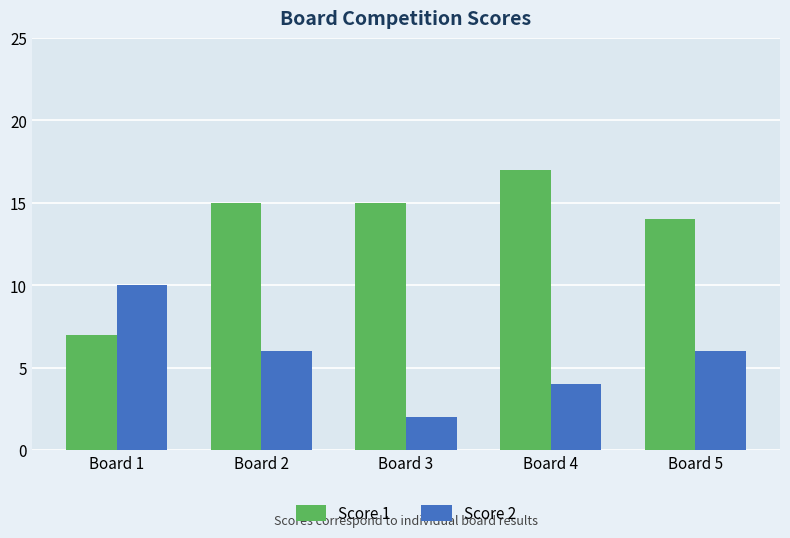

Reading left to right, transcribe all the data shown in this chart.

Score 1: 7	15	15	17	14
Score 2: 10	6	2	4	6